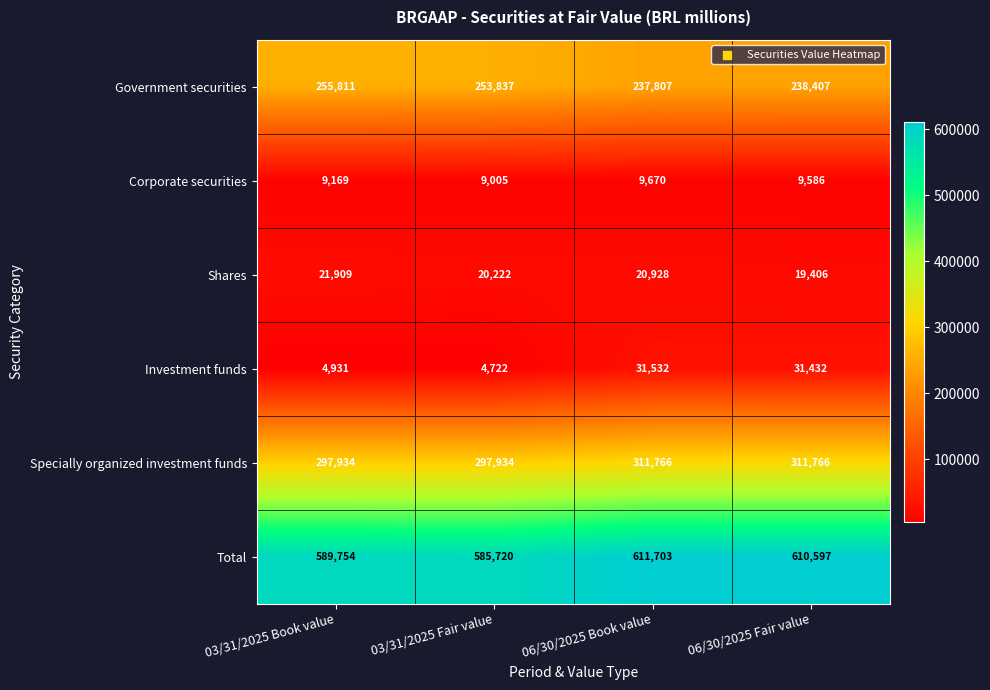

What is the approximate value of Specially organized investment funds at 06/30/2025 Fair value, to the nearest 100?

311800